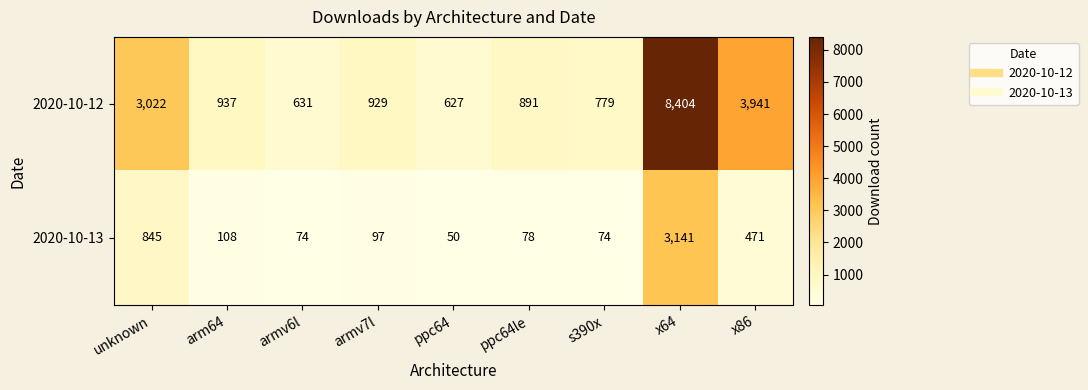

Which series has the widest spread of values?

2020-10-12